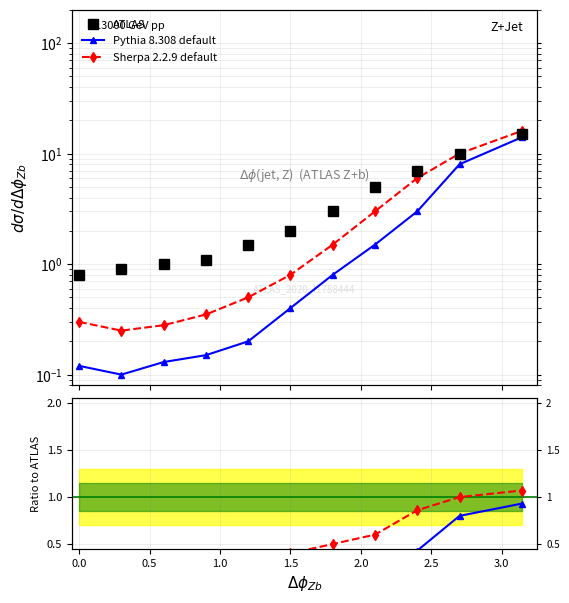

True or false: Pythia 8.308 default and Sherpa 2.2.9 default intersect in this chart.

False